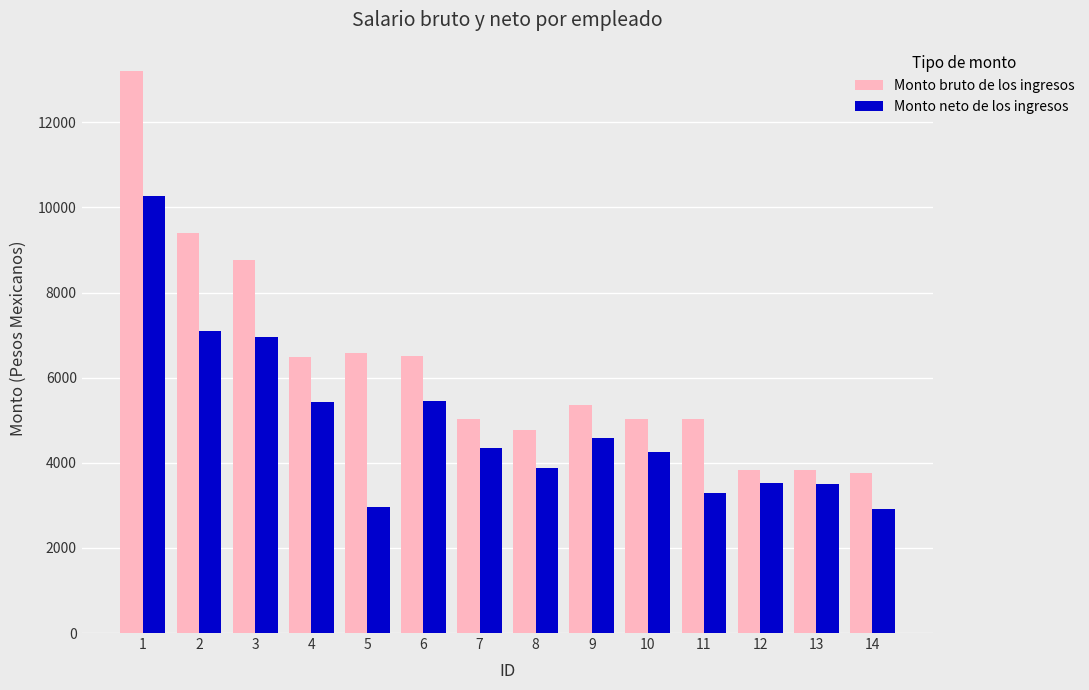

Which series has the largest total across all categories?

Monto bruto de los ingresos